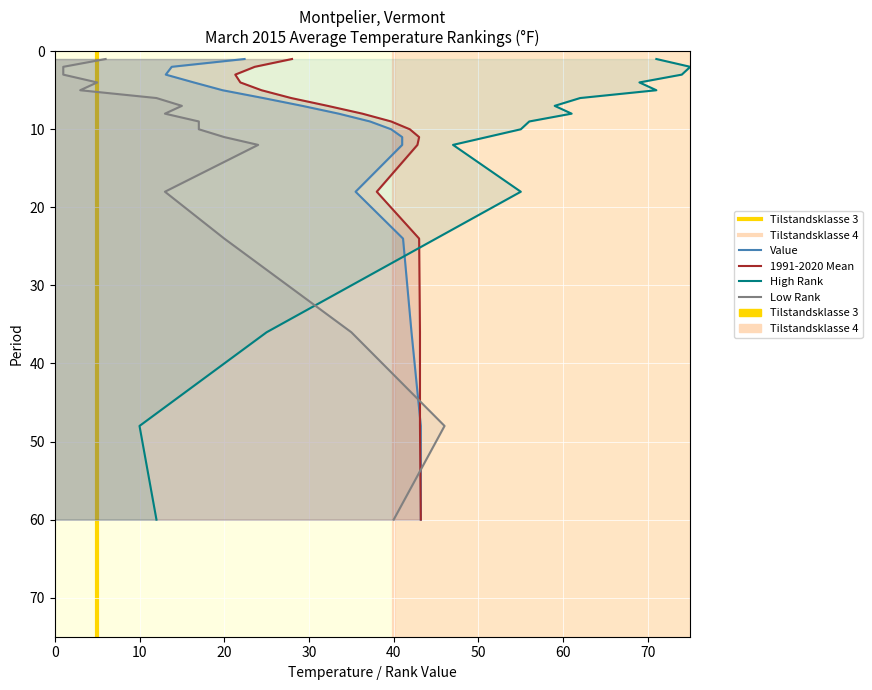

Is this an area chart (filled region under the line)?

No